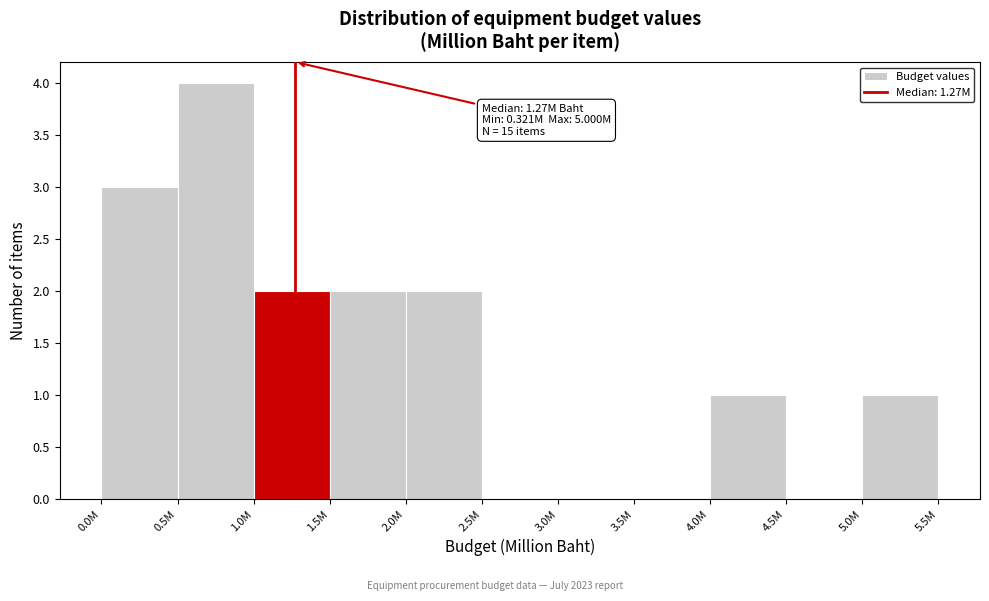

Reading left to right, what are all the values shown in this chart?

0.0M=3	0.5M=4	1.0M=2	1.5M=2	2.0M=2	2.5M=0	3.0M=0	3.5M=0	4.0M=1	4.5M=0	5.0M=1